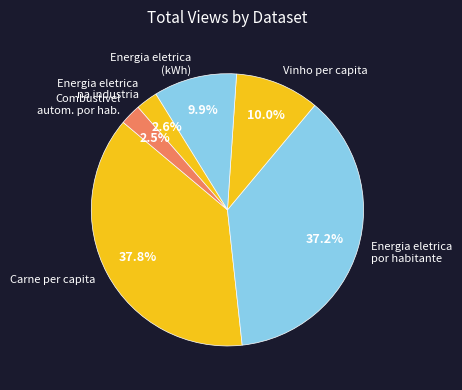

Which category has the biggest portion of the pie?

Carne per capita